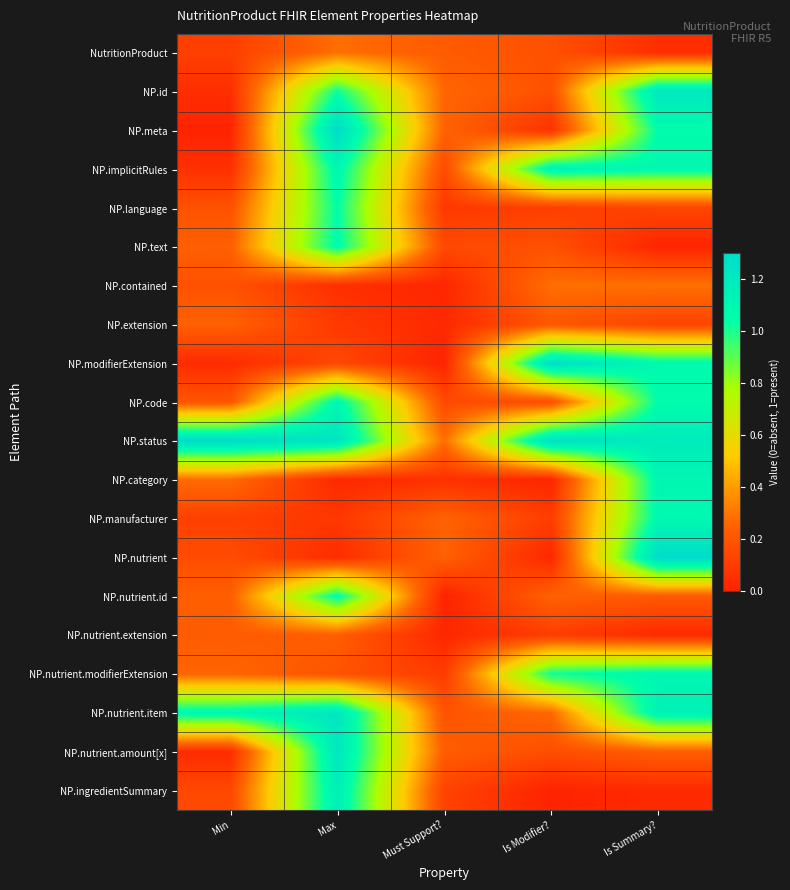

Reading left to right, list all the values displayed in this chart.

NutritionProduct: Min=0.1	Max=0.3	Must Support?=0.2	Is Modifier?=0.2	Is Summary?=0.0
NP.id: Min=0.0	Max=1.0	Must Support?=0.3	Is Modifier?=0.2	Is Summary?=1.2
NP.meta: Min=0.0	Max=1.3	Must Support?=0.2	Is Modifier?=0.1	Is Summary?=1.1
NP.implicitRules: Min=0.1	Max=1.1	Must Support?=0.2	Is Modifier?=1.1	Is Summary?=1.1
NP.language: Min=0.2	Max=1.0	Must Support?=0.1	Is Modifier?=0.1	Is Summary?=0.1
NP.text: Min=0.2	Max=1.1	Must Support?=0.2	Is Modifier?=0.2	Is Summary?=0.0
NP.contained: Min=0.2	Max=0.1	Must Support?=0.0	Is Modifier?=0.3	Is Summary?=0.3
NP.extension: Min=0.2	Max=0.1	Must Support?=0.0	Is Modifier?=0.2	Is Summary?=0.1
NP.modifierExtension: Min=0.0	Max=0.1	Must Support?=0.0	Is Modifier?=1.3	Is Summary?=1.1
NP.code: Min=0.2	Max=1.1	Must Support?=0.2	Is Modifier?=0.2	Is Summary?=1.1
NP.status: Min=1.3	Max=1.2	Must Support?=0.3	Is Modifier?=1.3	Is Summary?=1.2
NP.category: Min=0.3	Max=0.0	Must Support?=0.1	Is Modifier?=0.0	Is Summary?=1.1
NP.manufacturer: Min=0.1	Max=0.1	Must Support?=0.2	Is Modifier?=0.1	Is Summary?=1.1
NP.nutrient: Min=0.2	Max=0.0	Must Support?=0.2	Is Modifier?=0.0	Is Summary?=1.3
NP.nutrient.id: Min=0.2	Max=1.1	Must Support?=0.0	Is Modifier?=0.2	Is Summary?=0.2
NP.nutrient.extension: Min=0.2	Max=0.2	Must Support?=0.0	Is Modifier?=0.1	Is Summary?=0.0
NP.nutrient.modifierExtension: Min=0.3	Max=0.2	Must Support?=0.1	Is Modifier?=1.0	Is Summary?=1.1
NP.nutrient.item: Min=1.1	Max=1.2	Must Support?=0.2	Is Modifier?=0.3	Is Summary?=1.1
NP.nutrient.amount[x]: Min=0.0	Max=1.2	Must Support?=0.2	Is Modifier?=0.2	Is Summary?=0.2
NP.ingredientSummary: Min=0.1	Max=1.2	Must Support?=0.1	Is Modifier?=0.0	Is Summary?=0.0